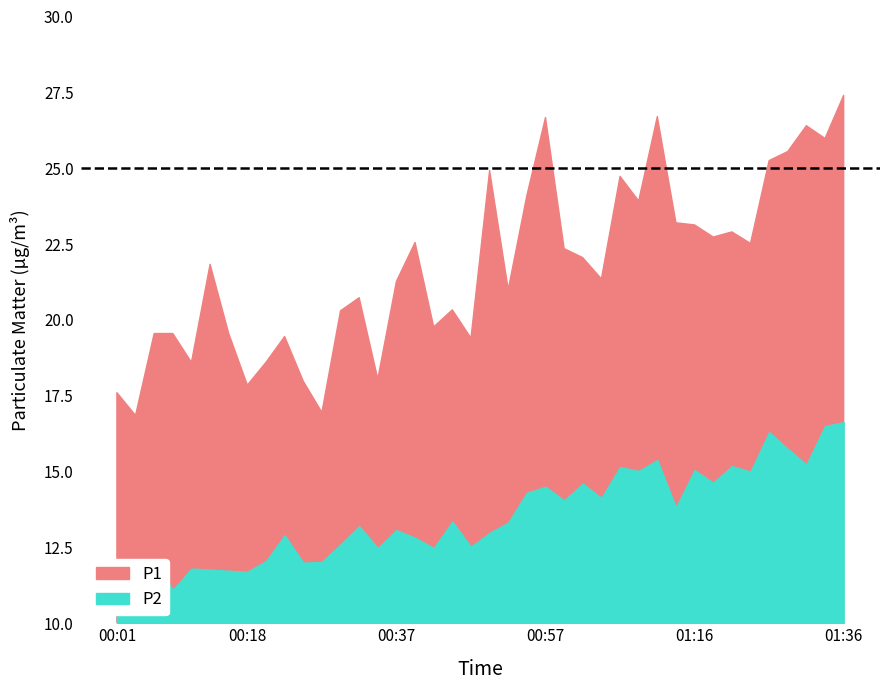

Between 00:33 and 01:24, which series saw the biggest shift?

P2